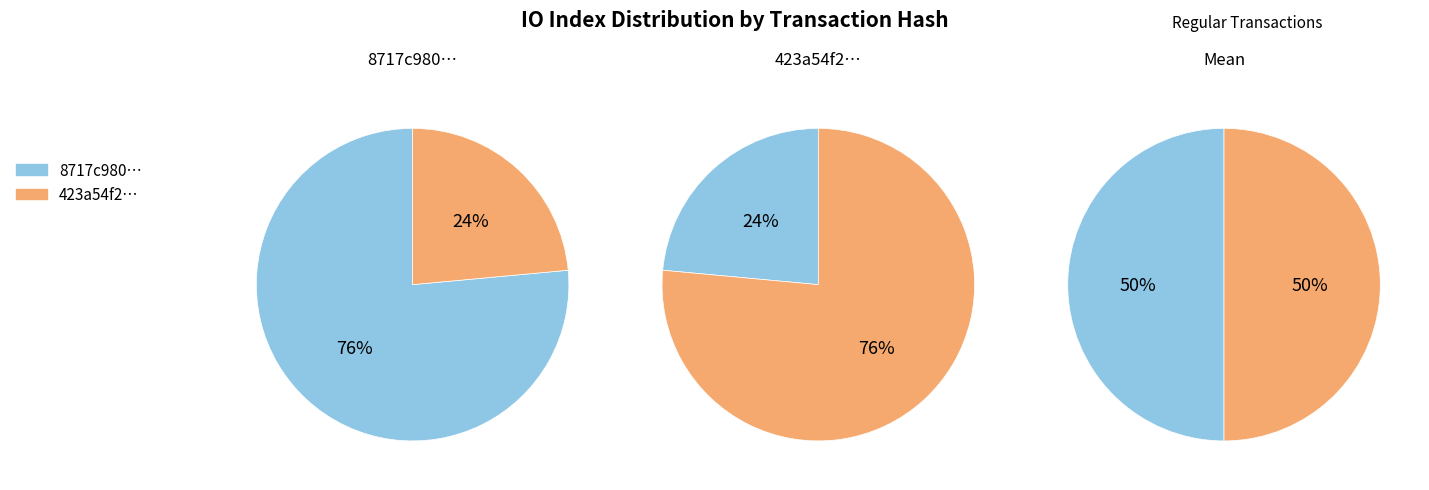

What percentage is the values slice, to the nearest percent?

76%